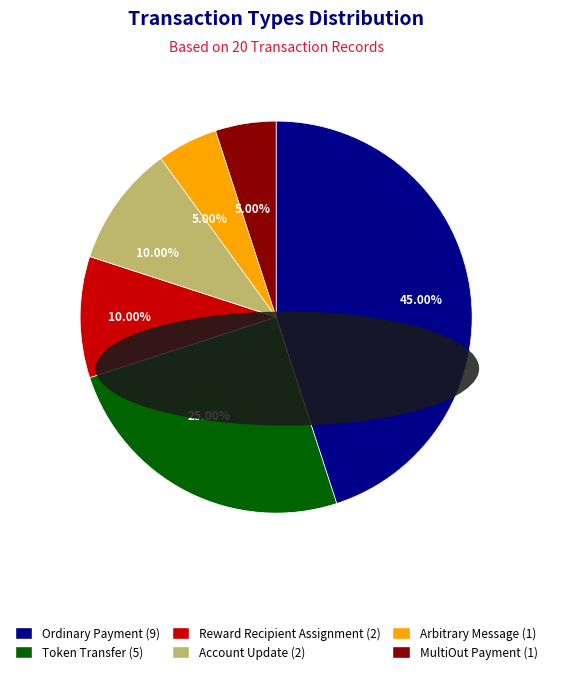

How many segments does this pie chart have?

6